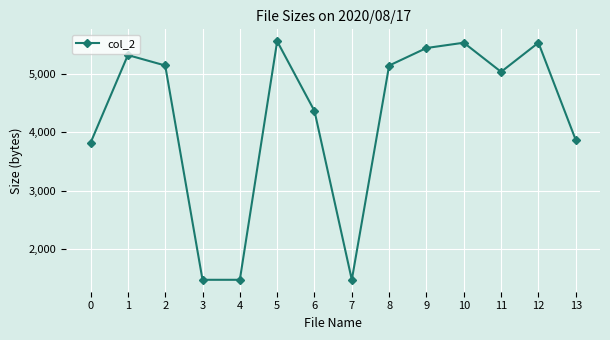

How many points are higher than both their immediate neighbors (excluding endpoints)?

4